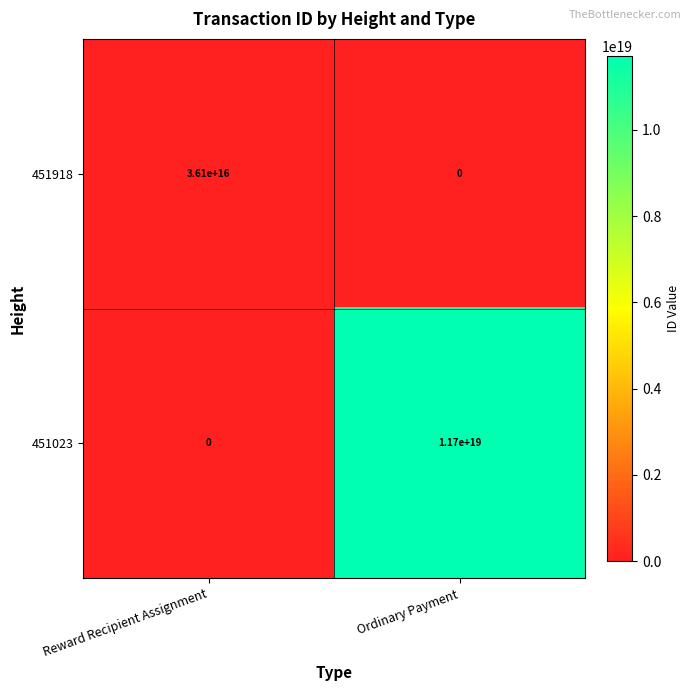

Rank the series at Reward Recipient Assignment from lowest to highest value.

451023, 451918